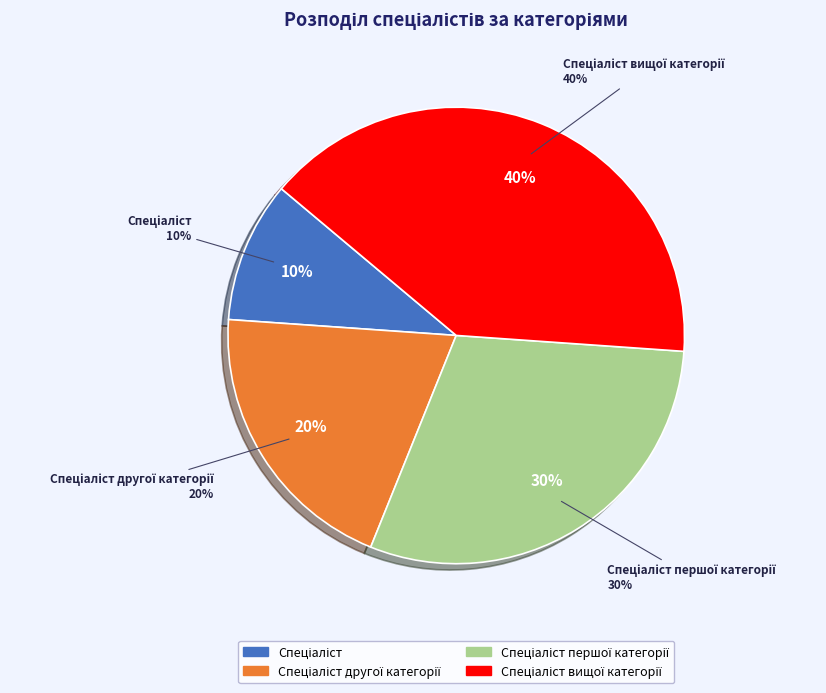

How much of the chart is everything except Спеціаліст вищої категорії?

60.0%